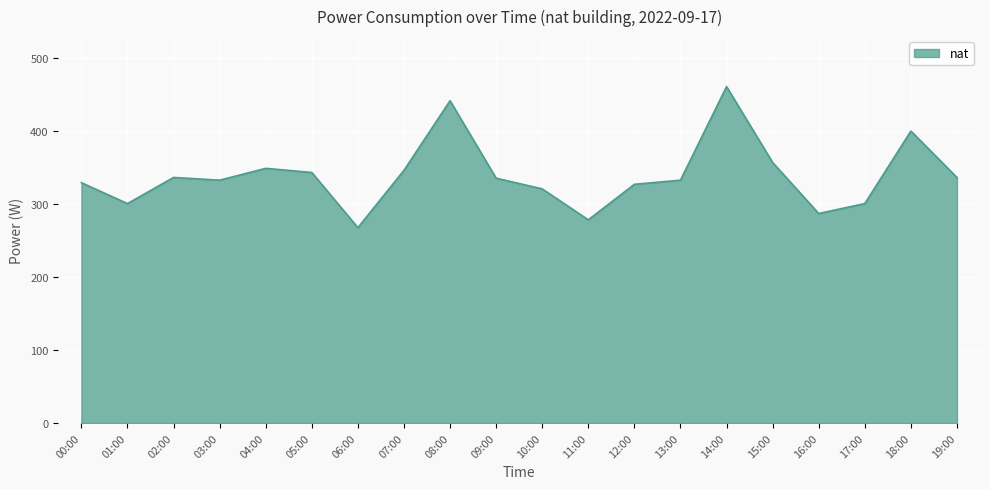

What position from the right is 02:00?

18